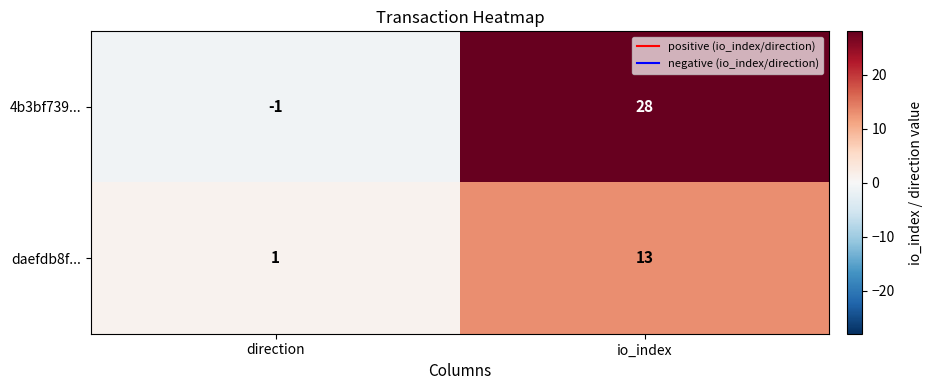

How many values in 4b3bf739... are above zero?

1